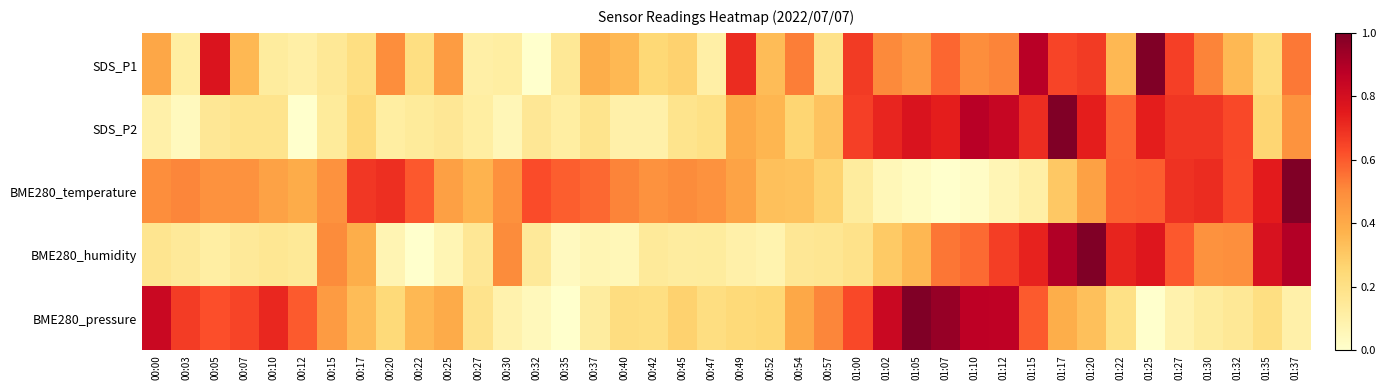

Reading left to right, list all the values displayed in this chart.

SDS_P1: 00:00=0.4	00:03=0.1	00:05=0.8	00:07=0.4	00:10=0.1	00:12=0.1	00:15=0.2	00:17=0.2	00:20=0.5	00:22=0.2	00:25=0.4	00:27=0.1	00:30=0.1	00:32=0.0	00:35=0.2	00:37=0.4	00:40=0.4	00:42=0.2	00:45=0.3	00:47=0.1	00:49=0.7	00:52=0.3	00:54=0.5	00:57=0.2	01:00=0.7	01:02=0.5	01:05=0.5	01:07=0.6	01:10=0.5	01:12=0.5	01:15=0.9	01:17=0.6	01:20=0.7	01:22=0.4	01:25=1.0	01:27=0.7	01:30=0.5	01:32=0.4	01:35=0.2	01:37=0.5
SDS_P2: 00:00=0.1	00:03=0.0	00:05=0.2	00:07=0.2	00:10=0.2	00:12=0.0	00:15=0.1	00:17=0.2	00:20=0.1	00:22=0.1	00:25=0.2	00:27=0.1	00:30=0.1	00:32=0.2	00:35=0.1	00:37=0.2	00:40=0.1	00:42=0.1	00:45=0.2	00:47=0.2	00:49=0.4	00:52=0.4	00:54=0.3	00:57=0.3	01:00=0.7	01:02=0.7	01:05=0.8	01:07=0.7	01:10=0.9	01:12=0.8	01:15=0.7	01:17=1.0	01:20=0.7	01:22=0.6	01:25=0.7	01:27=0.7	01:30=0.7	01:32=0.6	01:35=0.3	01:37=0.5
BME280_temperature: 00:00=0.5	00:03=0.5	00:05=0.5	00:07=0.5	00:10=0.4	00:12=0.4	00:15=0.5	00:17=0.7	00:20=0.7	00:22=0.6	00:25=0.4	00:27=0.4	00:30=0.5	00:32=0.6	00:35=0.6	00:37=0.6	00:40=0.5	00:42=0.5	00:45=0.5	00:47=0.5	00:49=0.4	00:52=0.3	00:54=0.3	00:57=0.3	01:00=0.1	01:02=0.1	01:05=0.0	01:07=0.0	01:10=0.0	01:12=0.1	01:15=0.1	01:17=0.3	01:20=0.4	01:22=0.6	01:25=0.6	01:27=0.7	01:30=0.7	01:32=0.6	01:35=0.7	01:37=1.0
BME280_humidity: 00:00=0.2	00:03=0.1	00:05=0.1	00:07=0.1	00:10=0.2	00:12=0.2	00:15=0.5	00:17=0.4	00:20=0.1	00:22=0.0	00:25=0.1	00:27=0.2	00:30=0.5	00:32=0.1	00:35=0.0	00:37=0.1	00:40=0.1	00:42=0.1	00:45=0.1	00:47=0.1	00:49=0.1	00:52=0.1	00:54=0.2	00:57=0.2	01:00=0.2	01:02=0.3	01:05=0.4	01:07=0.5	01:10=0.6	01:12=0.7	01:15=0.7	01:17=0.9	01:20=1.0	01:22=0.7	01:25=0.8	01:27=0.6	01:30=0.5	01:32=0.5	01:35=0.8	01:37=0.9
BME280_pressure: 00:00=0.8	00:03=0.7	00:05=0.6	00:07=0.6	00:10=0.7	00:12=0.6	00:15=0.5	00:17=0.3	00:20=0.2	00:22=0.4	00:25=0.4	00:27=0.2	00:30=0.1	00:32=0.0	00:35=0.0	00:37=0.1	00:40=0.2	00:42=0.2	00:45=0.3	00:47=0.2	00:49=0.2	00:52=0.3	00:54=0.4	00:57=0.5	01:00=0.6	01:02=0.8	01:05=1.0	01:07=1.0	01:10=0.9	01:12=0.9	01:15=0.6	01:17=0.4	01:20=0.3	01:22=0.2	01:25=0.0	01:27=0.1	01:30=0.1	01:32=0.2	01:35=0.2	01:37=0.1